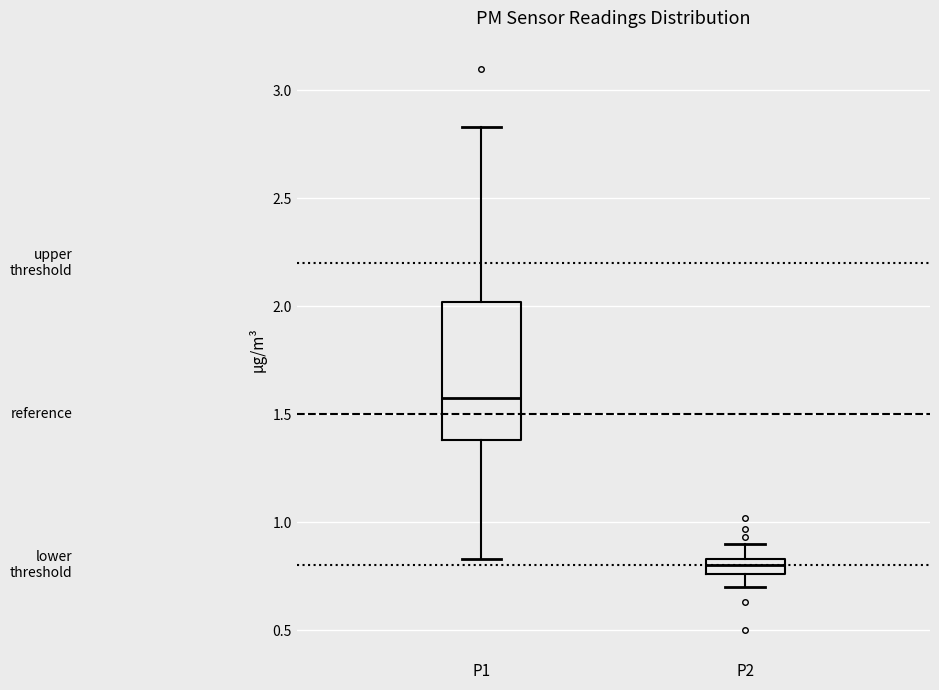

Which box's median line is the lowest?

P2